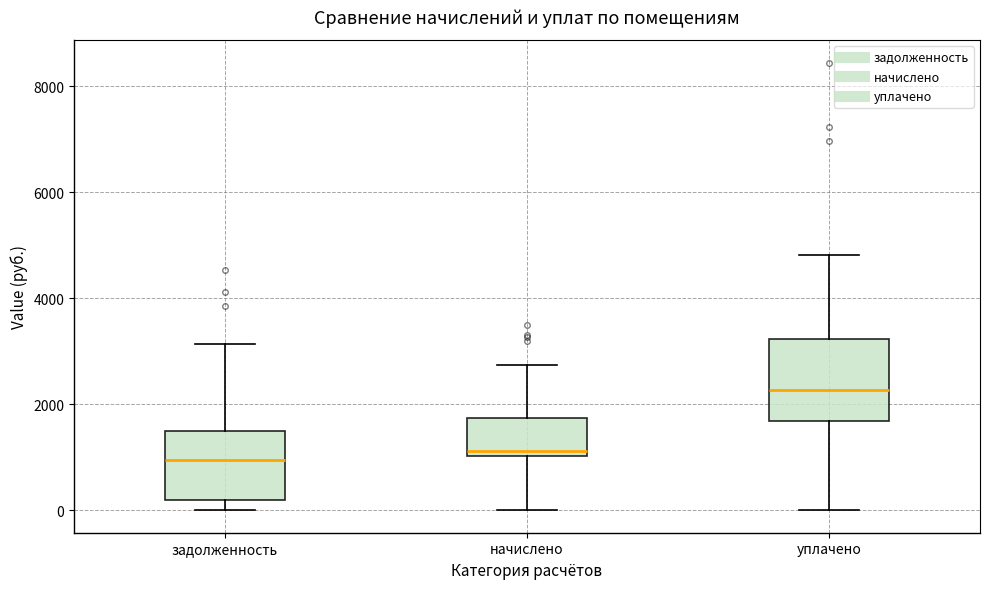

Reading left to right, read every box against the y-axis: the position of its median line, the range the box covers, and the ends of its whiskers. The values are not printed on the chart, so give them approximately, as read against the axis.

задолженность: median 1000, box 200 to 1400, whiskers 0 to 3200
начислено: median 1200, box 1000 to 1800, whiskers 0 to 2800
уплачено: median 2200, box 1600 to 3200, whiskers 0 to 4800